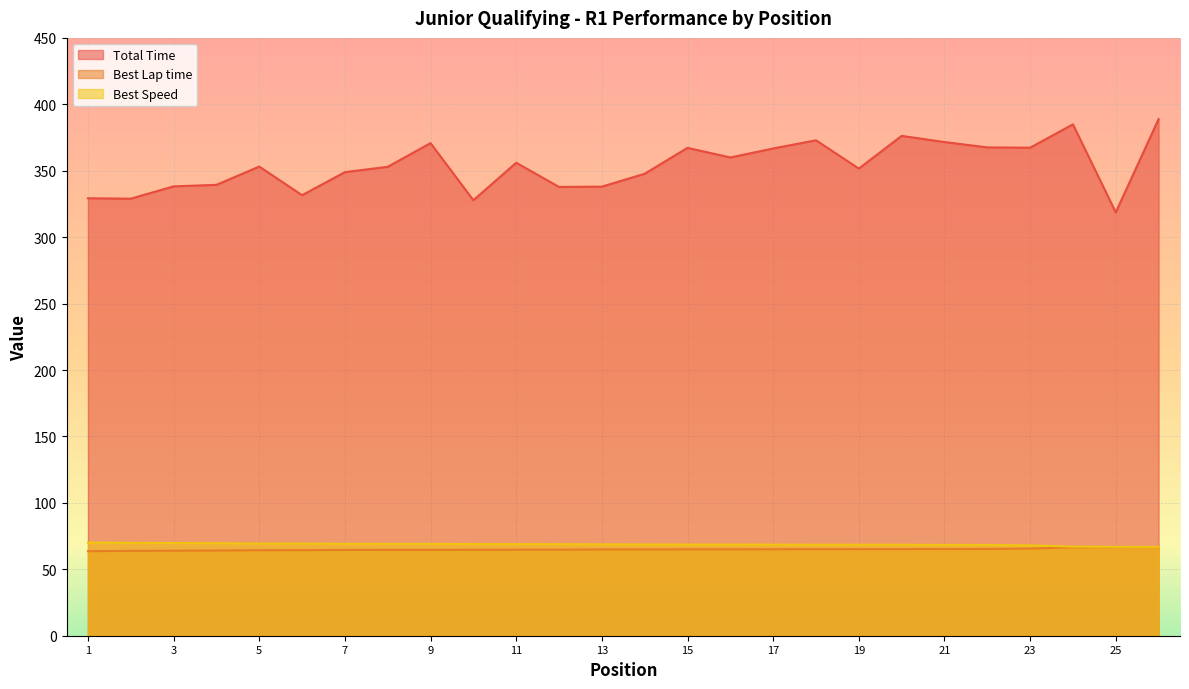

What is the approximate value of Best Speed at 9?

69.1